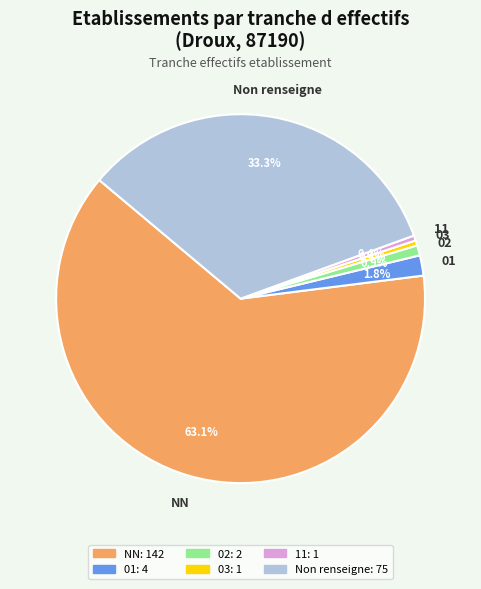

How many slices are in this pie chart?

6